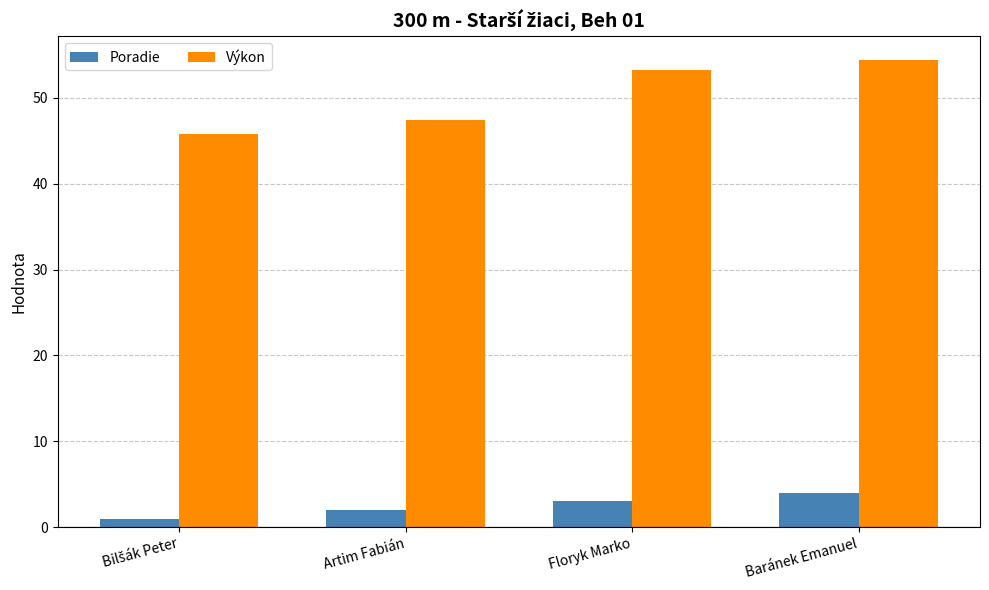

What is the difference between the Poradie values at Floryk Marko and Baránek Emanuel?

1.0